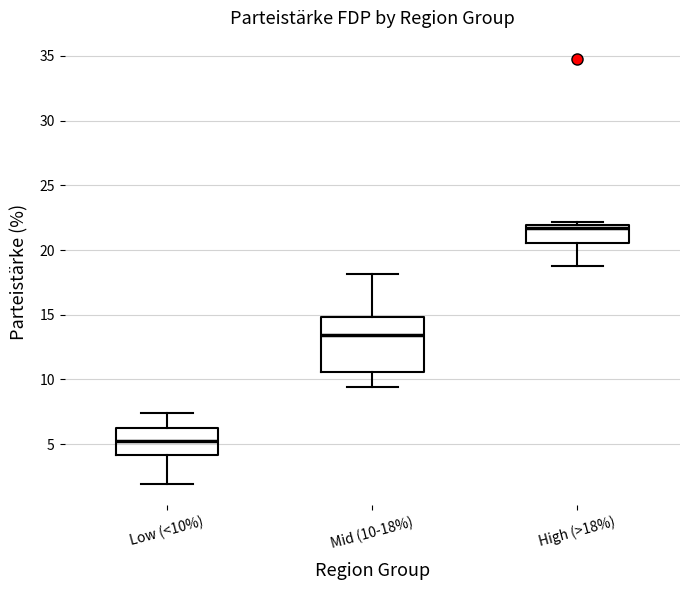

Reading left to right, read every box against the y-axis: the position of its median line, the range the box covers, and the ends of its whiskers. The values are not printed on the chart, so give them approximately, as read against the axis.

Low (<10%): median 5.0, box 4.0 to 6.0, whiskers 2.0 to 7.5
Mid (10-18%): median 13.5, box 10.5 to 15.0, whiskers 9.5 to 18.0
High (>18%): median 21.5, box 20.5 to 22.0, whiskers 19.0 to 22.0 (just above the box's upper edge)